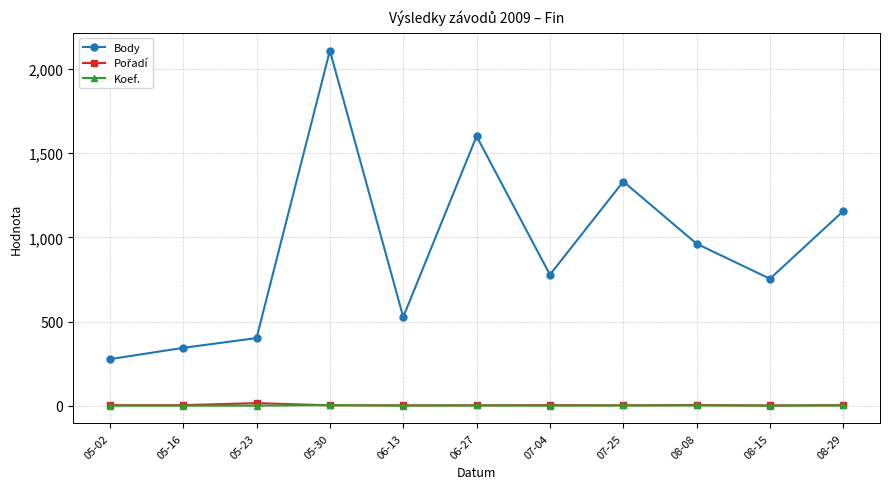

What is the spread (max minus min) of values at 05-23?

401